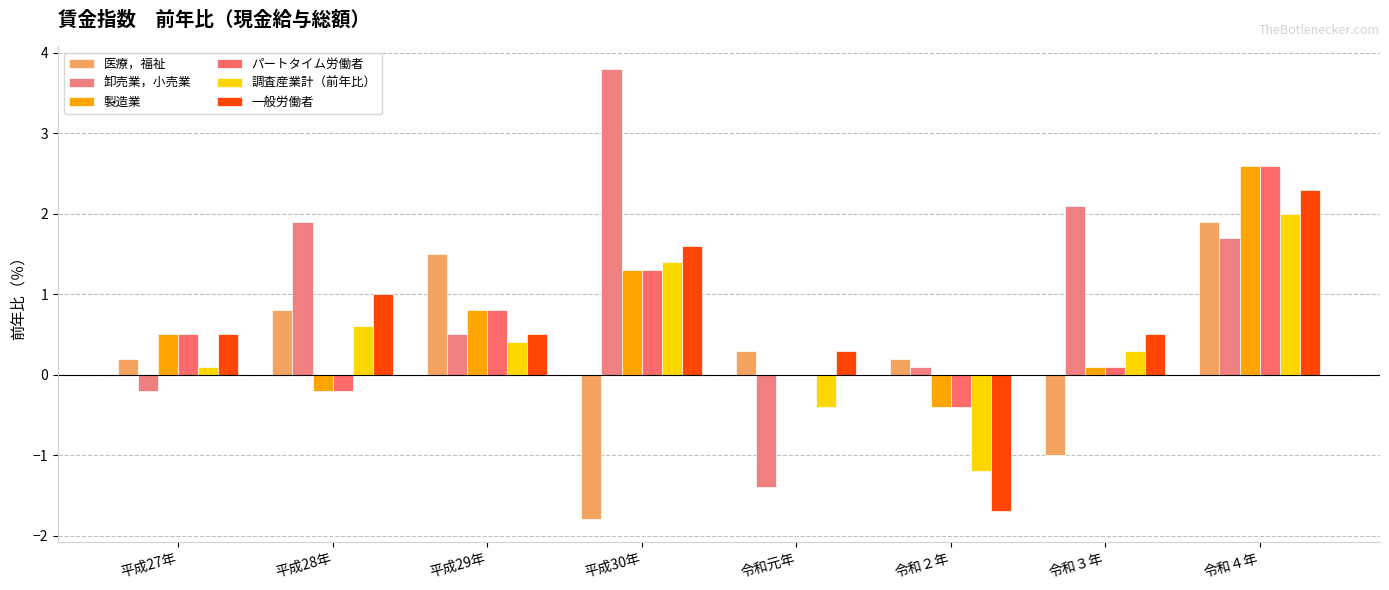

Are the bars horizontal?

No